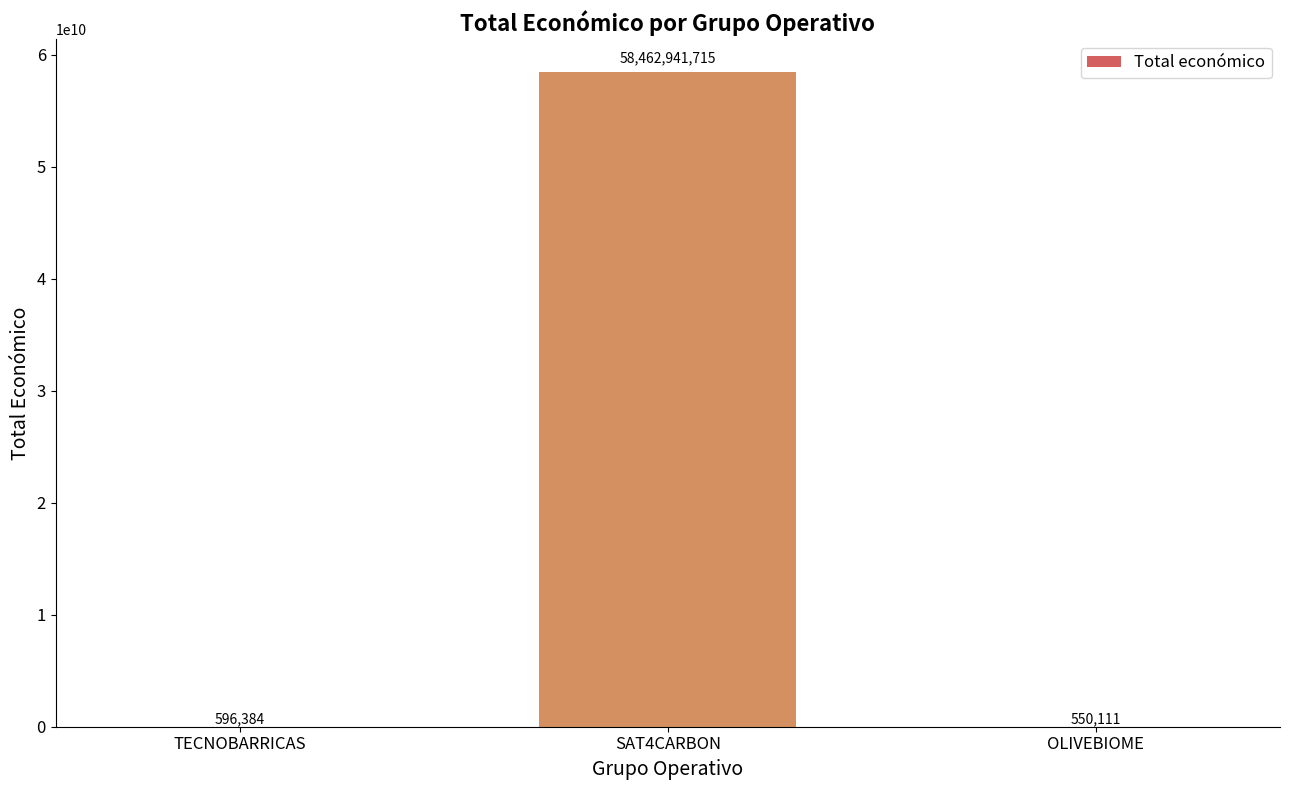

What is the sum of all values?

58464088210